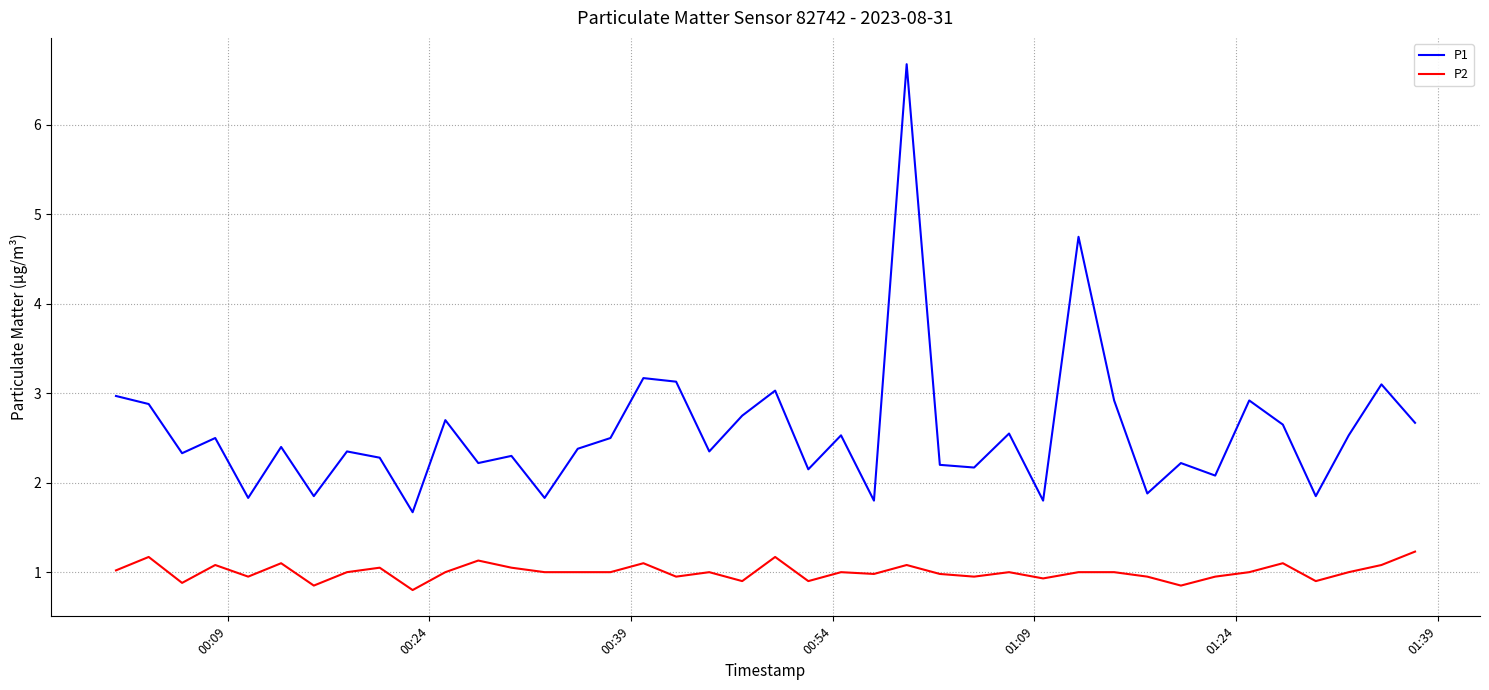

What is the sum of all P1 values?

102.9